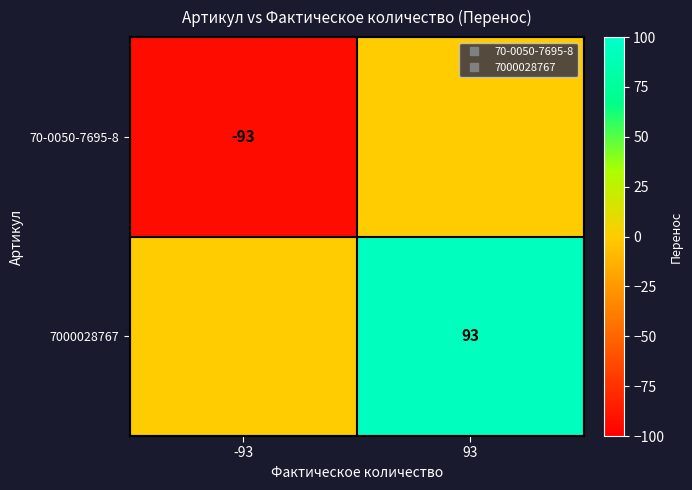

Count the 70-0050-7695-8 values in the range -93 to 0.

2